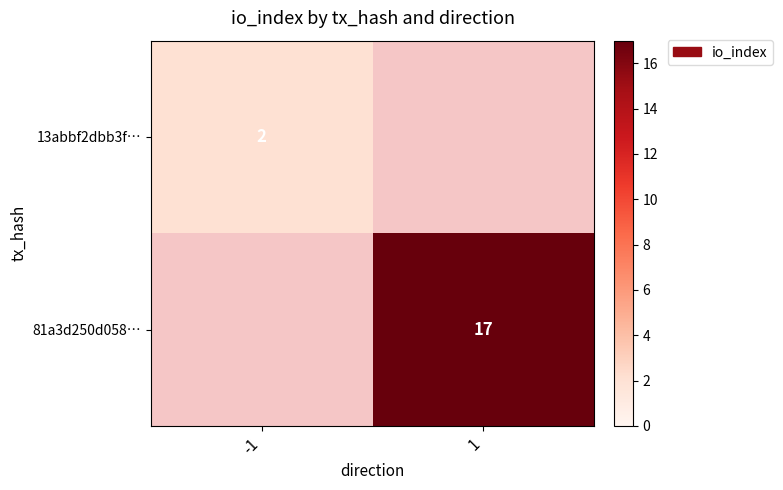

Is it true that 81a3d250d058… equals 25 at 1?

False